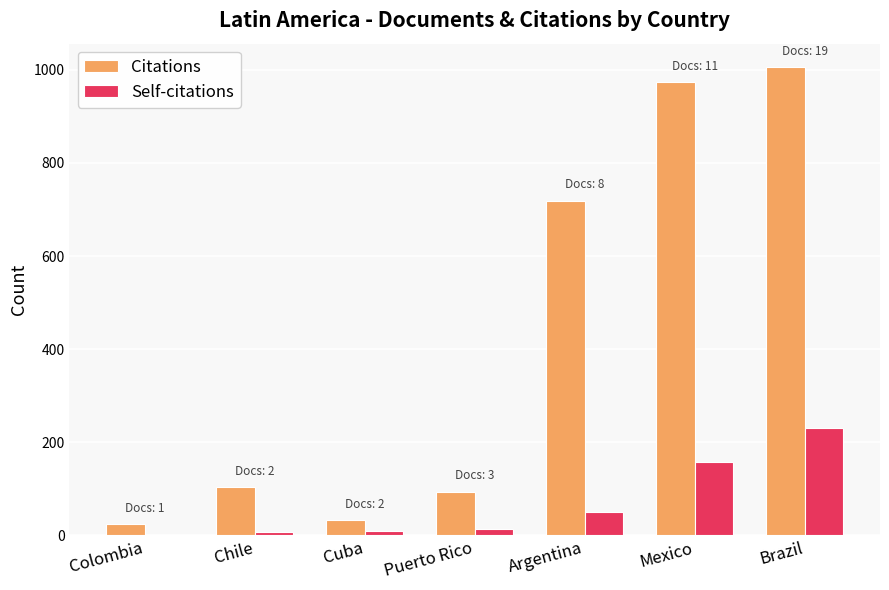

Which series has the widest spread of values?

Citations